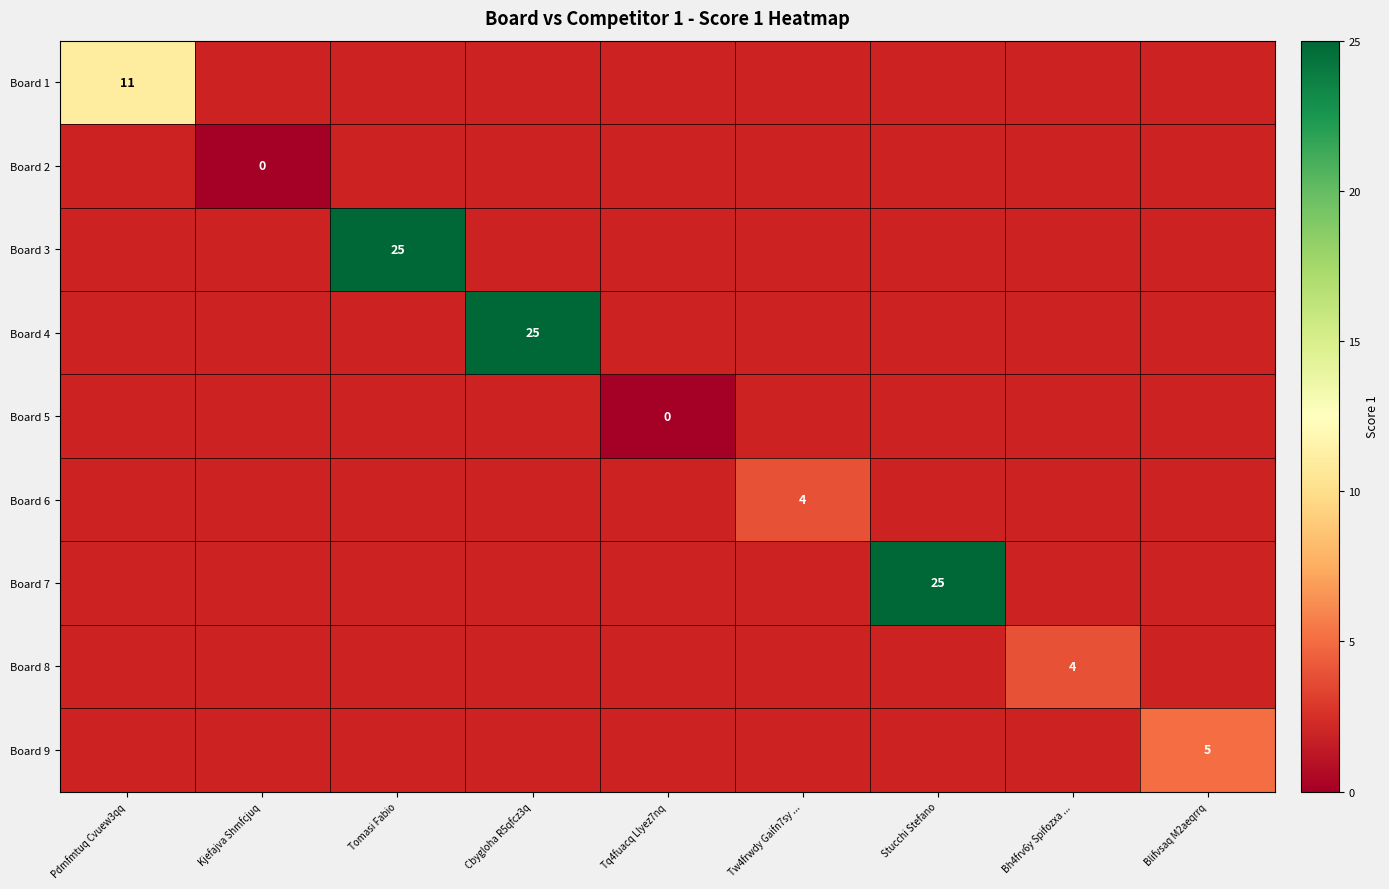

Which label corresponds to the largest value in the chart?

Tomasi Fabio